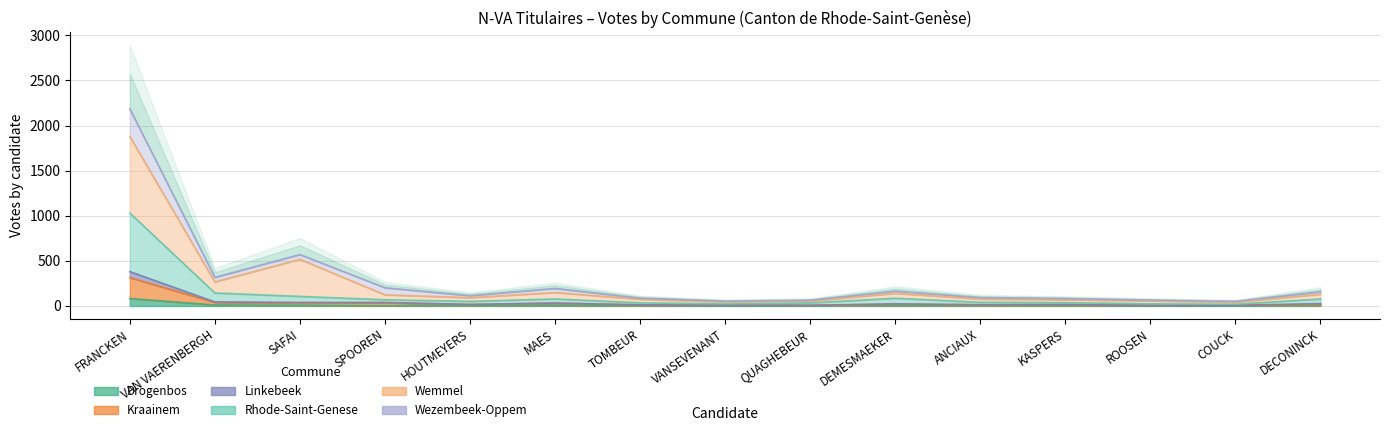

What position from the left is ROOSEN?

13